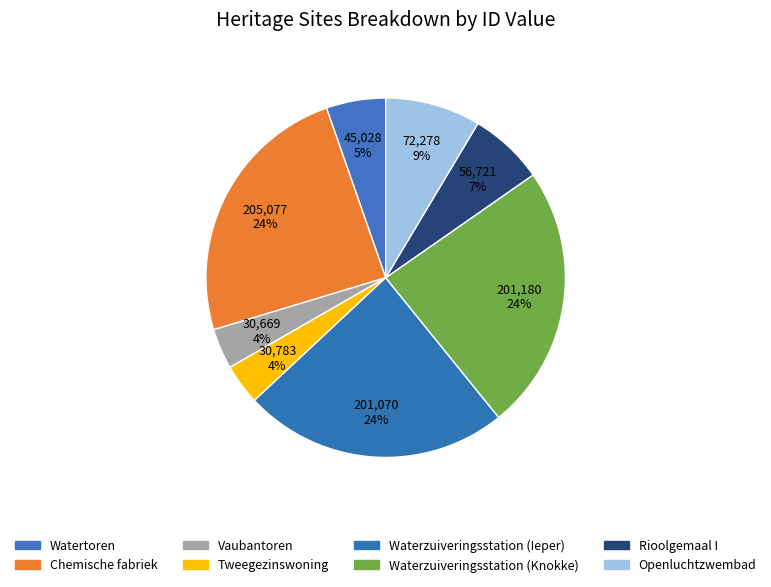

To the nearest percent, what percentage of the pie is Watertoren?

5%